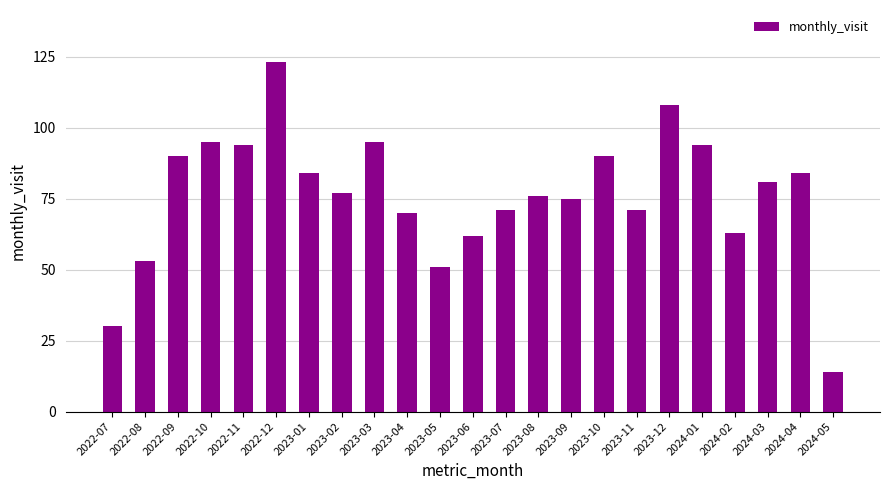

What is the label of the 17th bar from the right?

2023-01